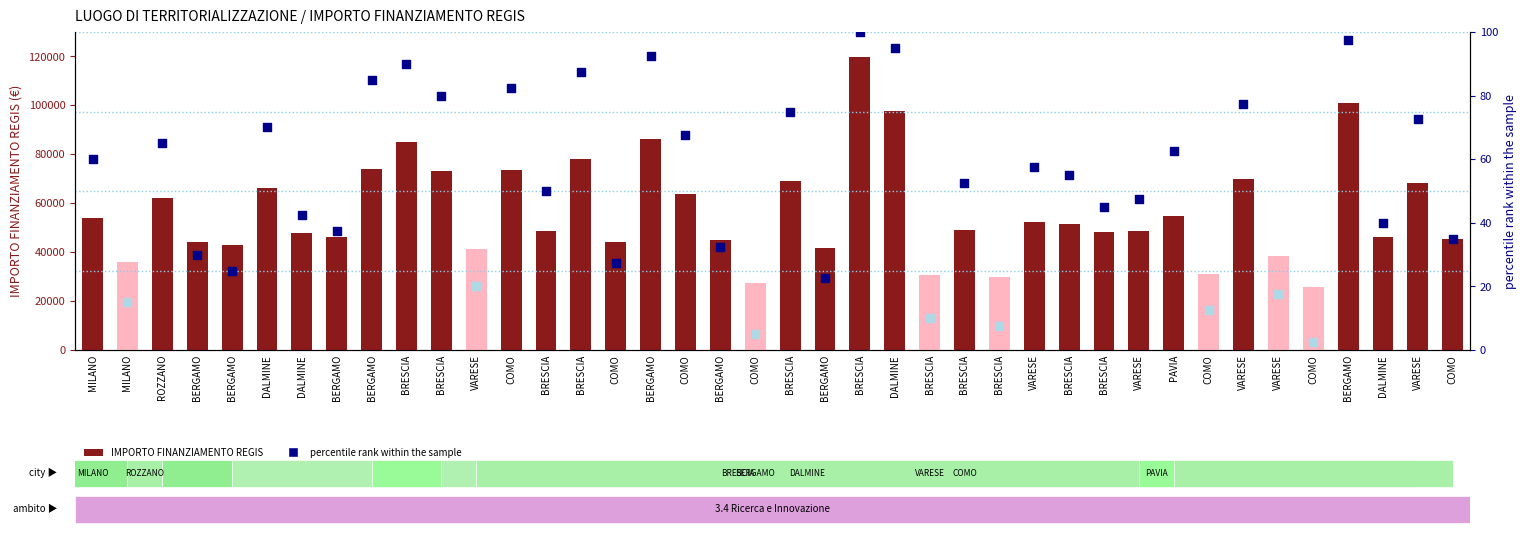

What is the change in value from COMO to BERGAMO?

+37099.7